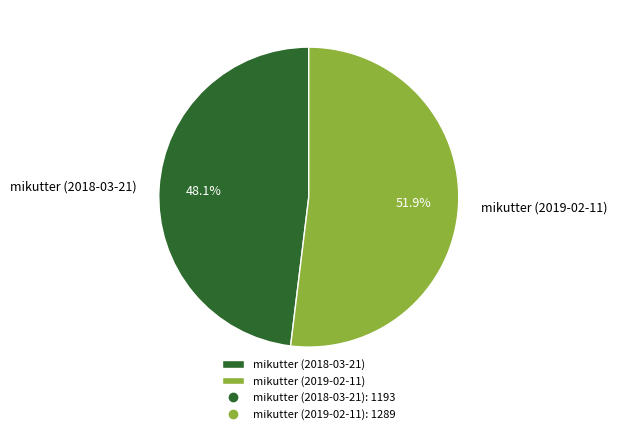

Does mikutter (2018-03-21) account for over 50% of the chart?

No